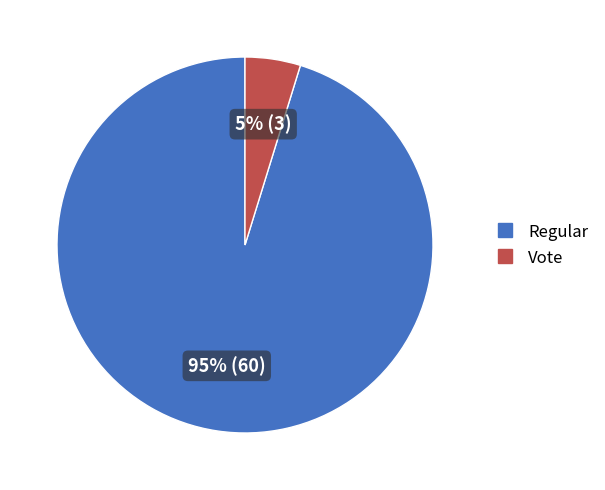

How many slices are in this pie chart?

2